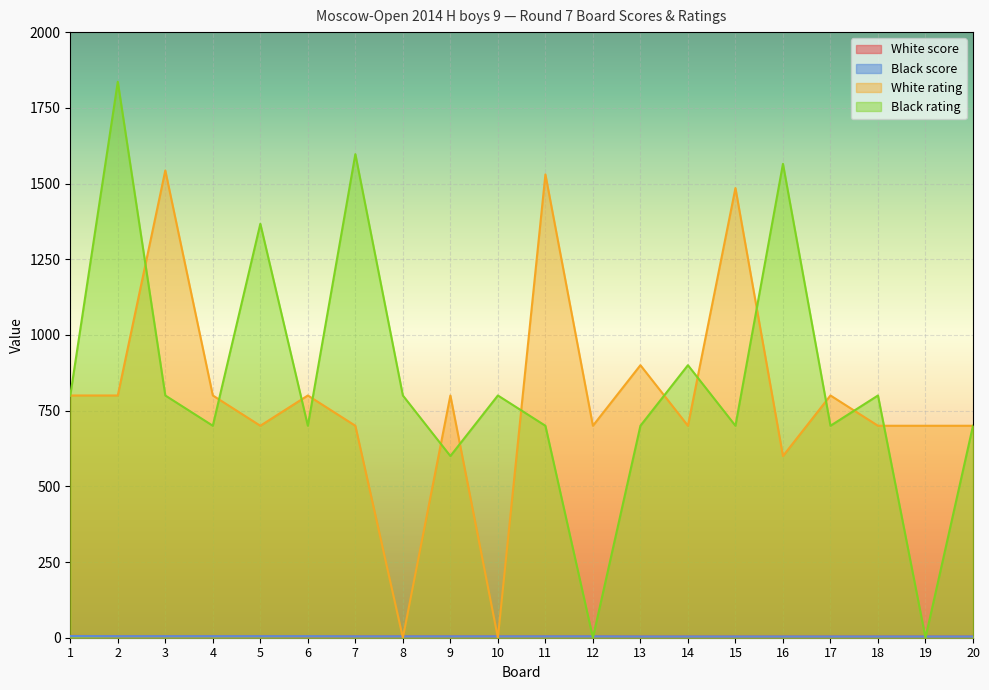

Reading right to left, extract all data points from this chart.

White score: 4.0	4.0	4.0	4.0	4.0	4.0	4.0	4.0	4.5	4.5	4.5	4.5	4.5	4.5	4.5	5.0	5.0	5.0	5.0	6.0
Black score: 4.0	4.0	4.0	4.0	4.0	4.0	4.0	4.0	4.5	4.5	4.5	4.5	4.5	4.5	5.0	5.0	5.0	5.0	5.0	5.5
White rating: 700.0	700.0	700.0	800.0	600.0	1485.0	700.0	900.0	700.0	1530.0	0.0	800.0	0.0	700.0	800.0	700.0	800.0	1543.0	800.0	800.0
Black rating: 700.0	0.0	800.0	700.0	1565.0	700.0	900.0	700.0	0.0	700.0	800.0	600.0	800.0	1597.0	700.0	1367.0	700.0	800.0	1836.0	800.0